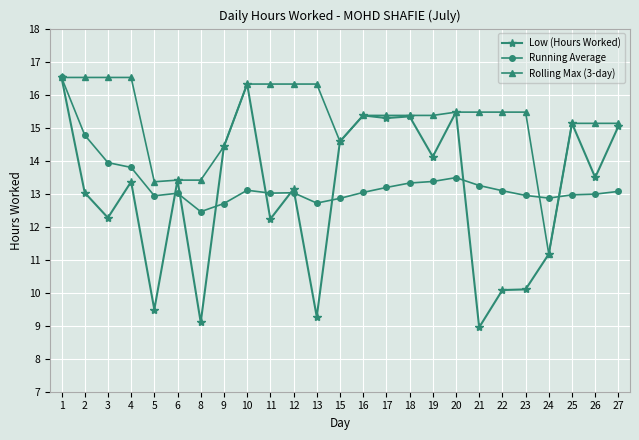

At which label does Running Average reach its minimum?

8